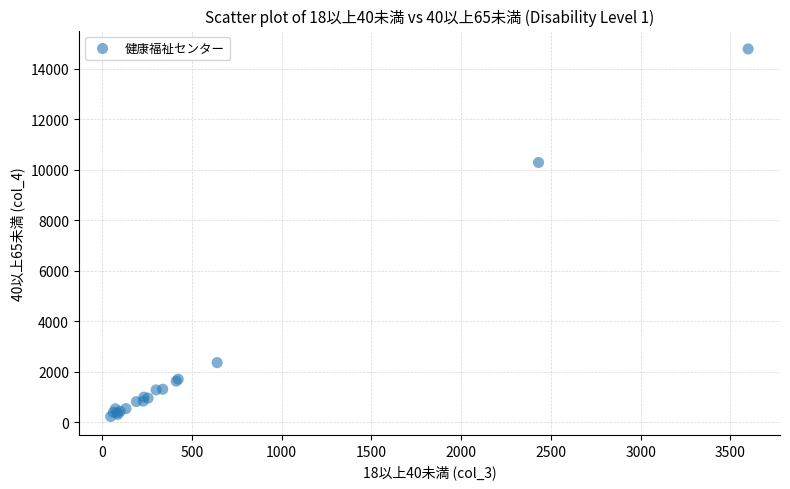

What Y value in the scatter plot is closest to 7505?

10285